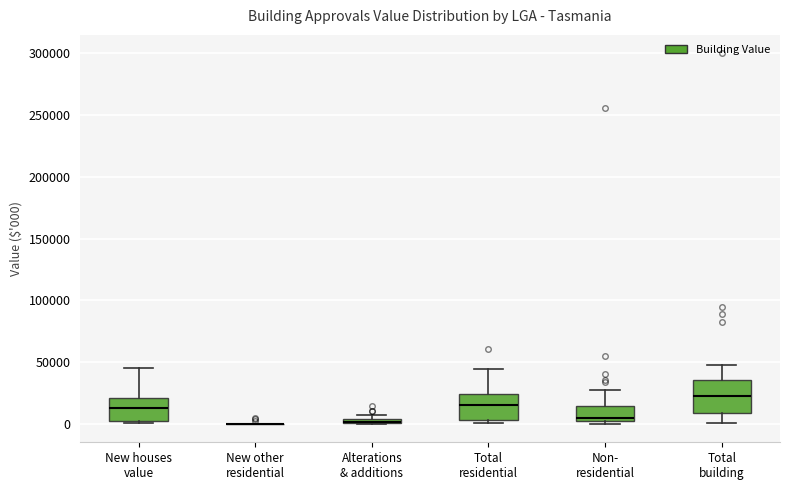

Where is the upper edge of the box for Non- residential on the y-axis? The values are not printed on the chart, so give them approximately, as read against the axis.

15000